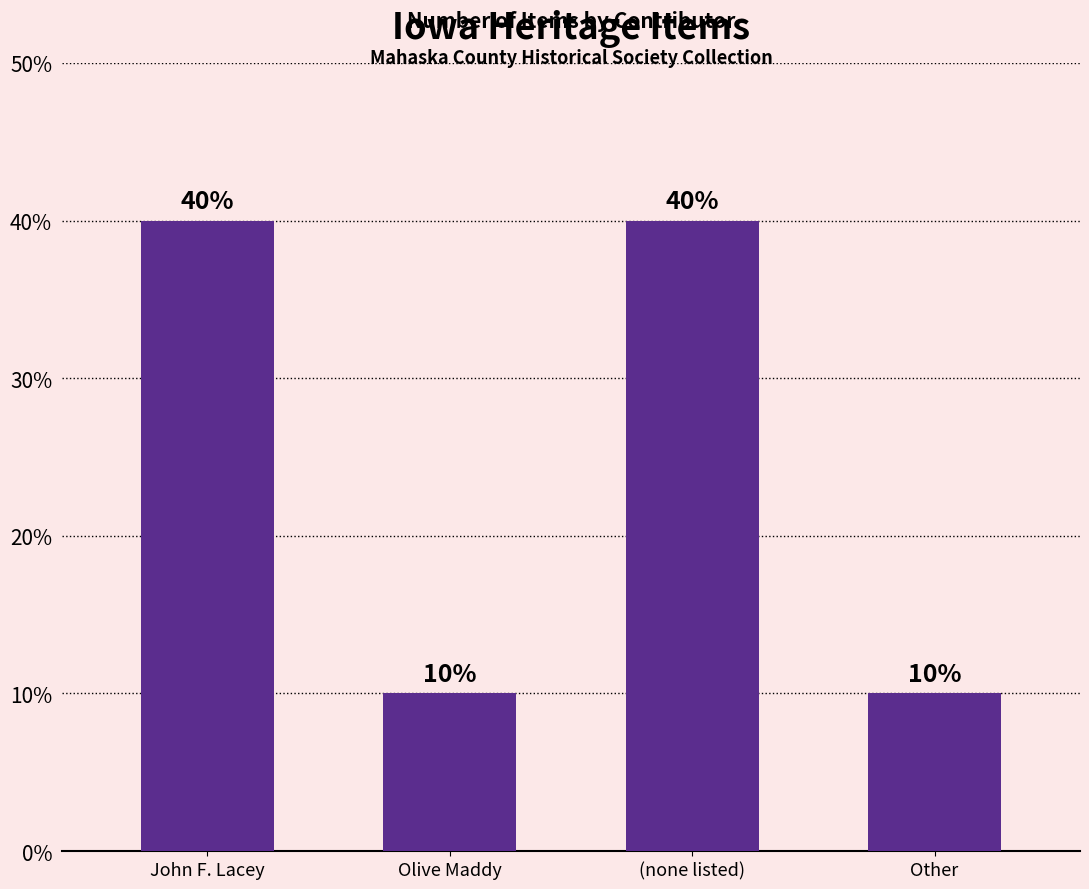

The value at (none listed) is 57. True or false?

False